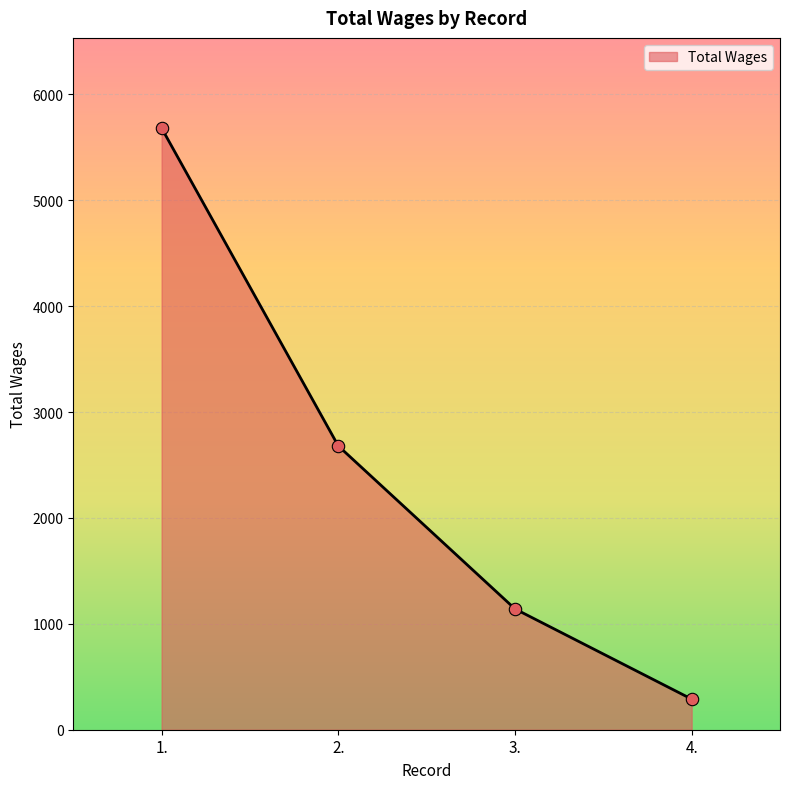

Between 3. and 4., which is larger?

3.